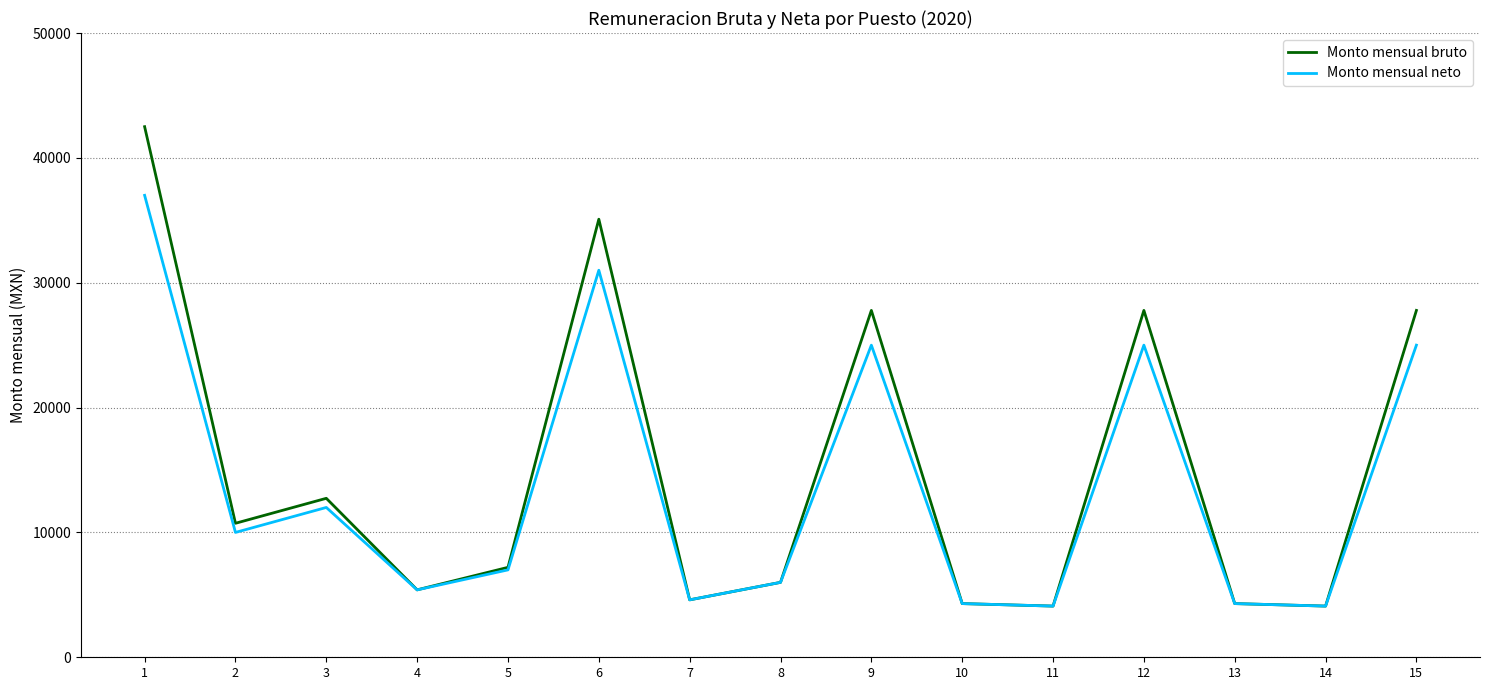

True or false: Monto mensual bruto has a value of 10732.4 at 2.

True